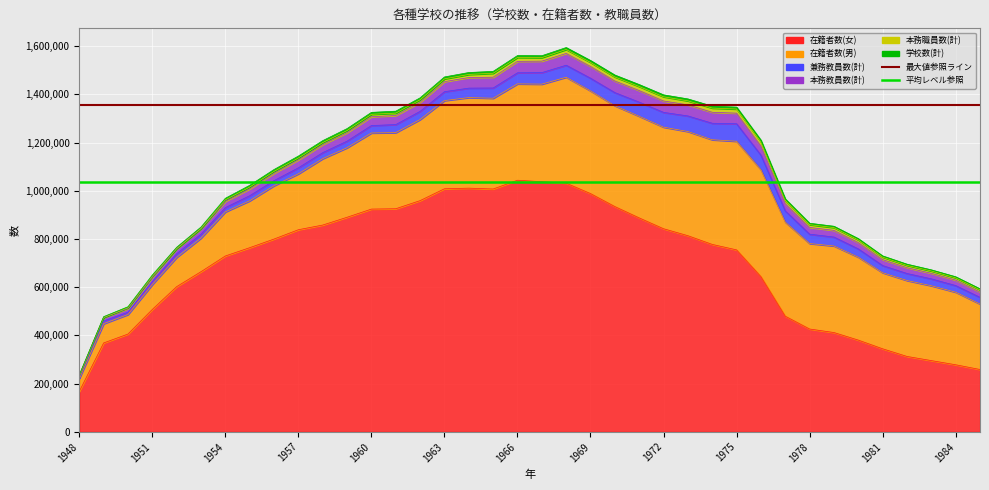

What is the sum of the 在籍者数(男) values at 1967 and 1956?

625912